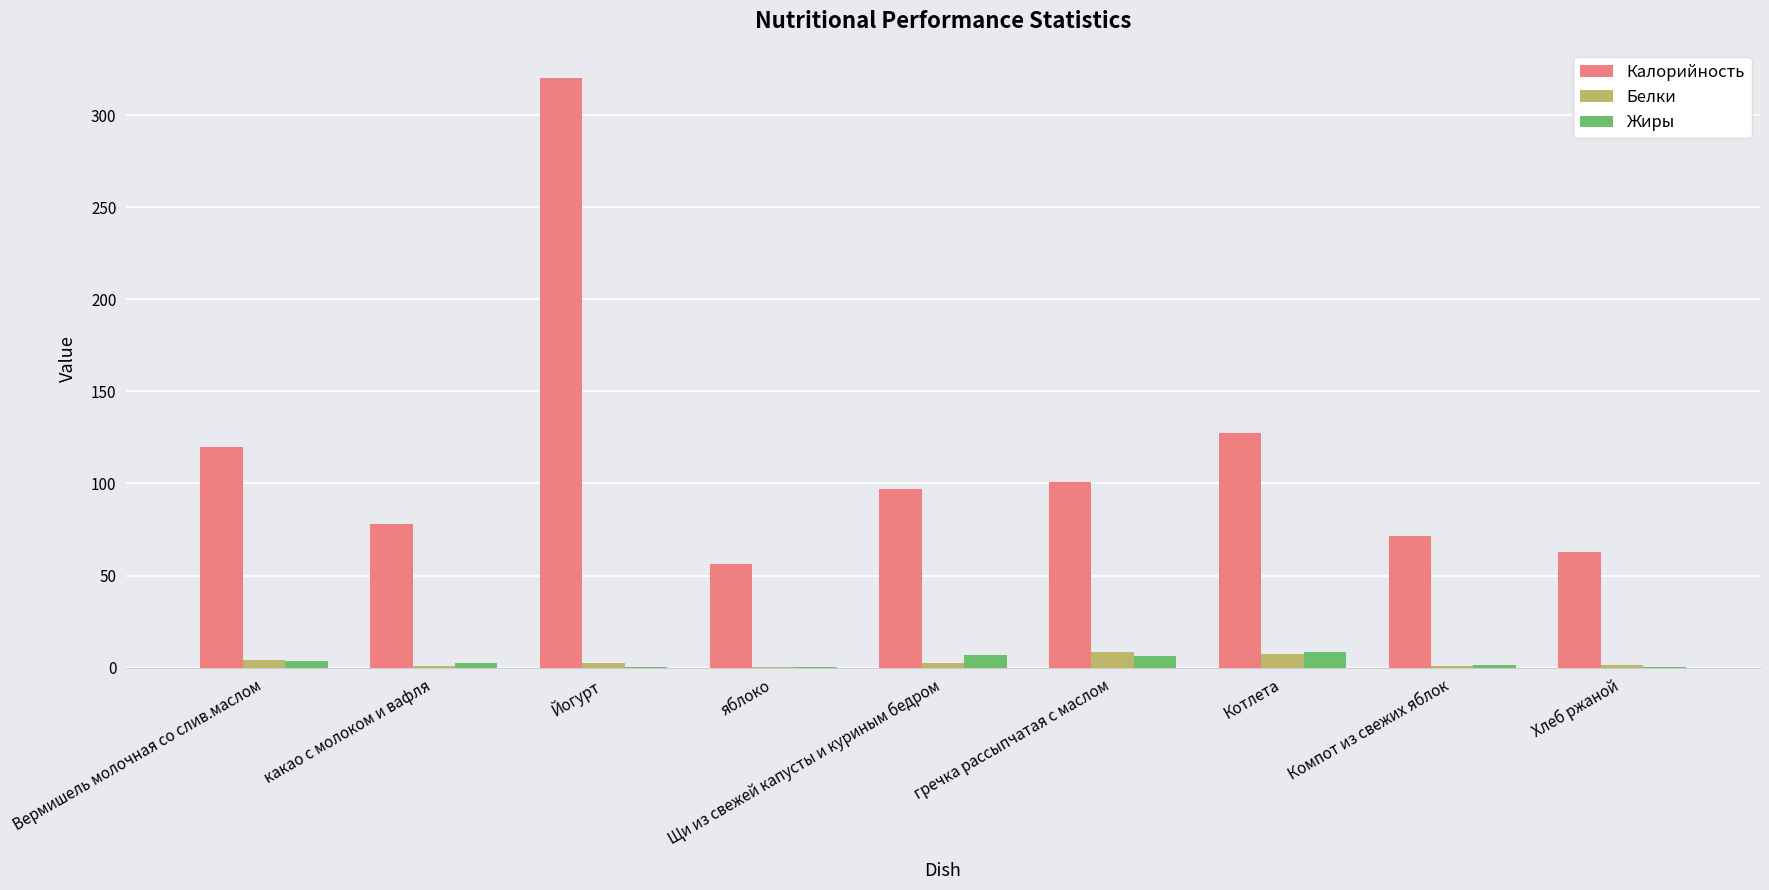

The value of Калорийность at Вермишель молочная со слив.маслом is 207.9. True or false?

False